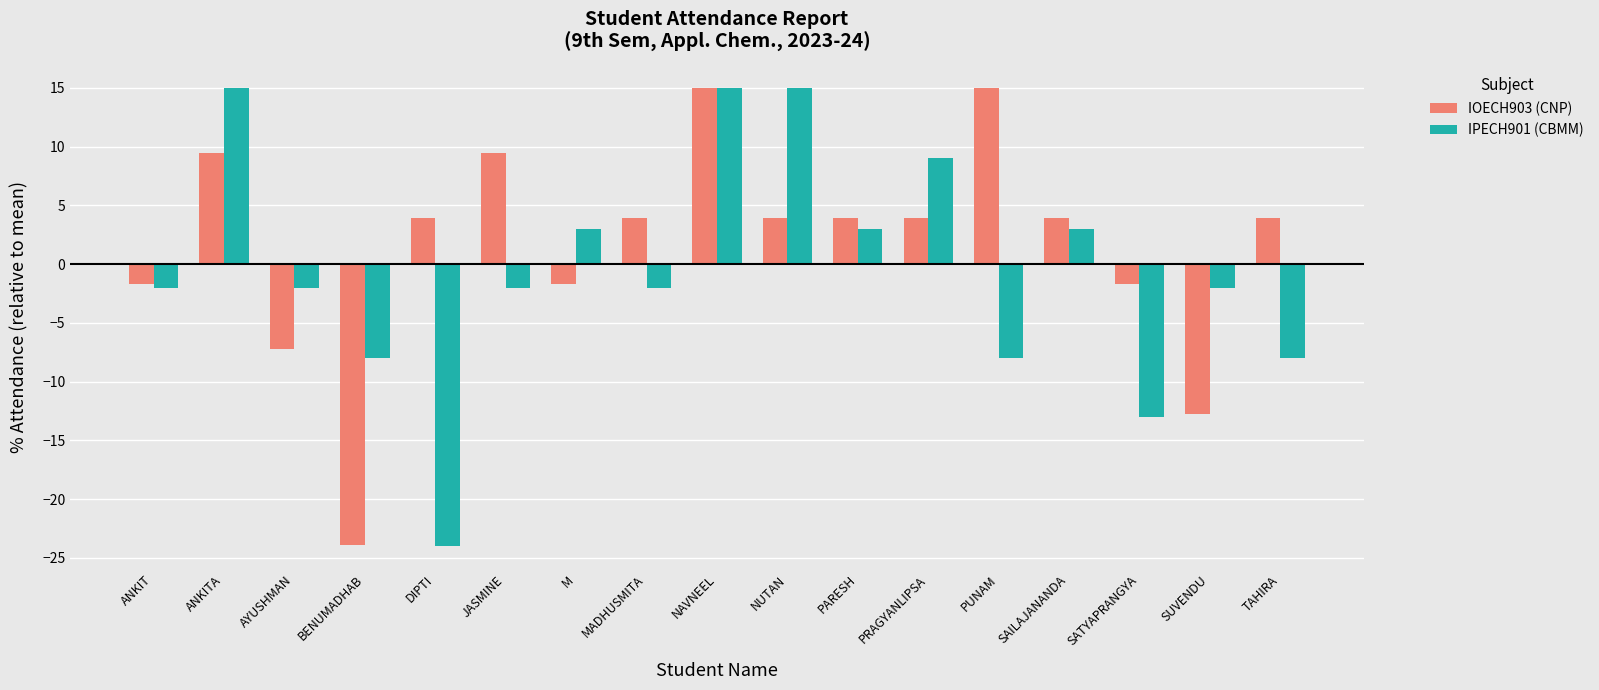

What is the spread (max minus min) of values at NUTAN?

11.1